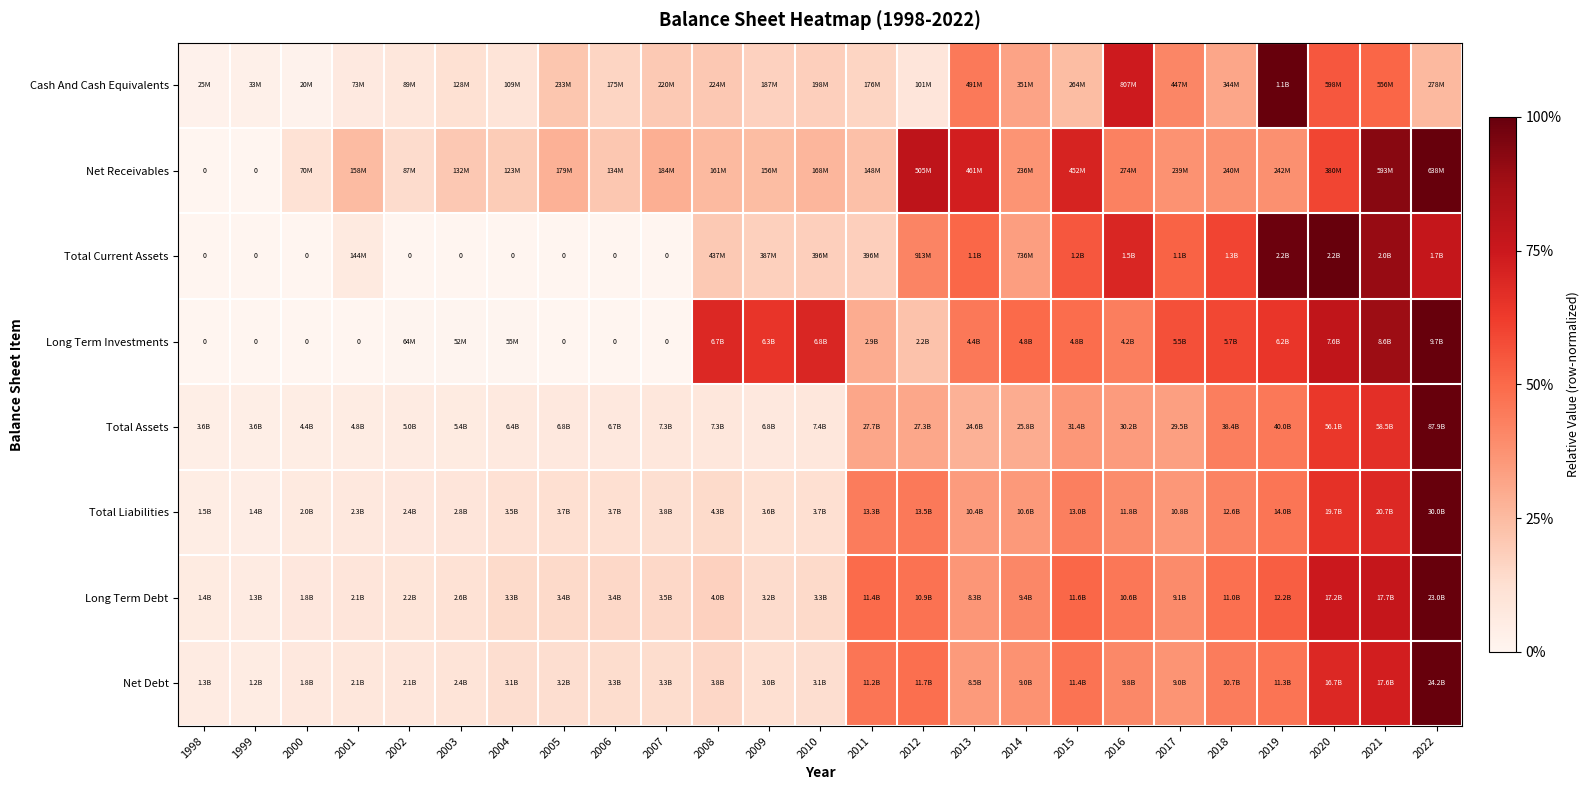

True or false: Total Assets has a value of 0.0 at 2008.

False